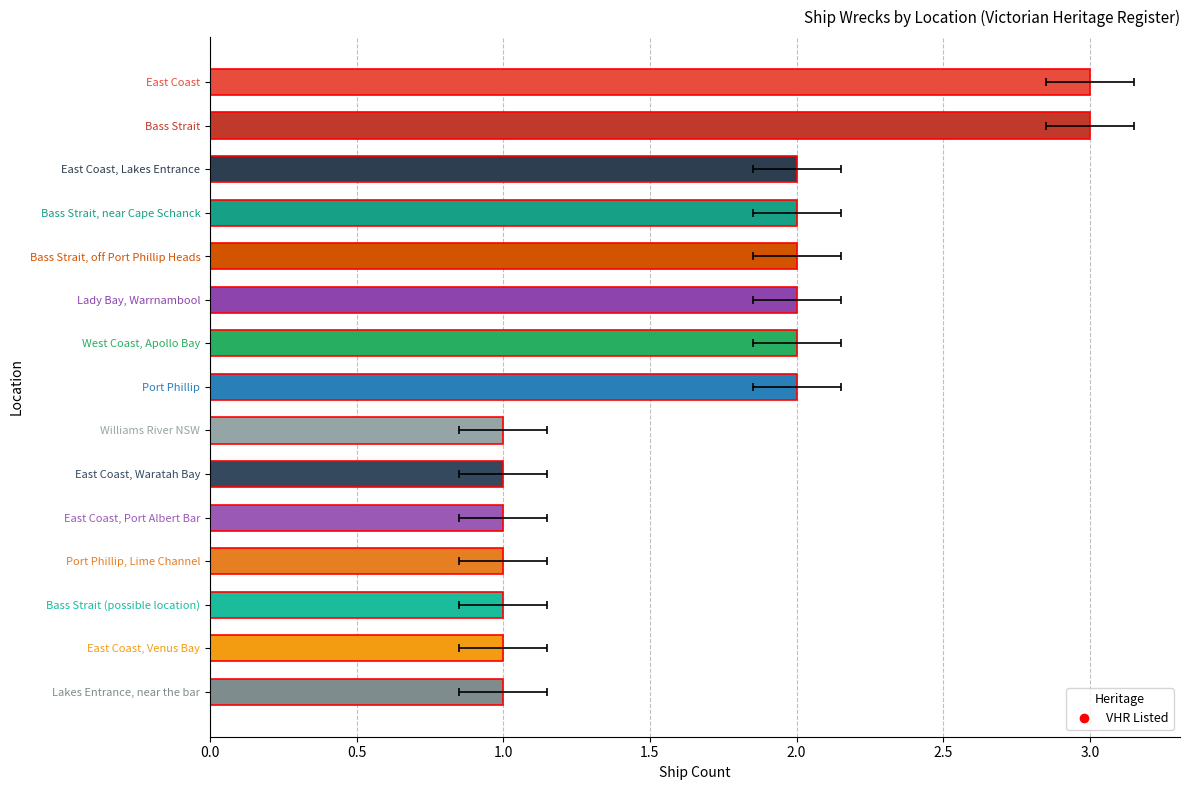

What is the minimum value shown in the chart?

1